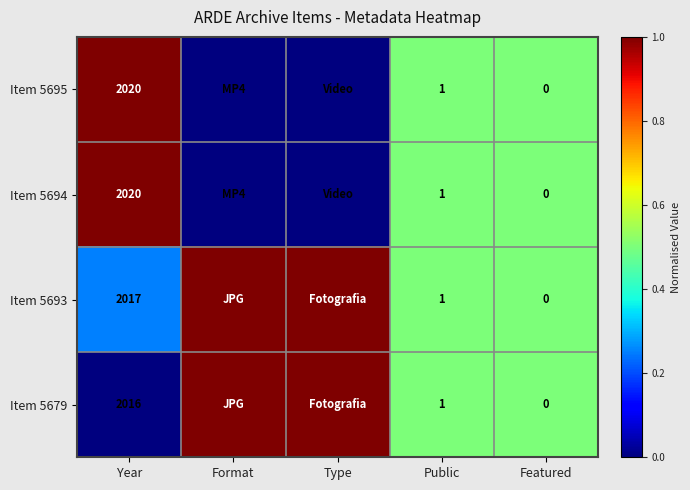

The Item 5694 series shows 1 at Public. True or false?

True